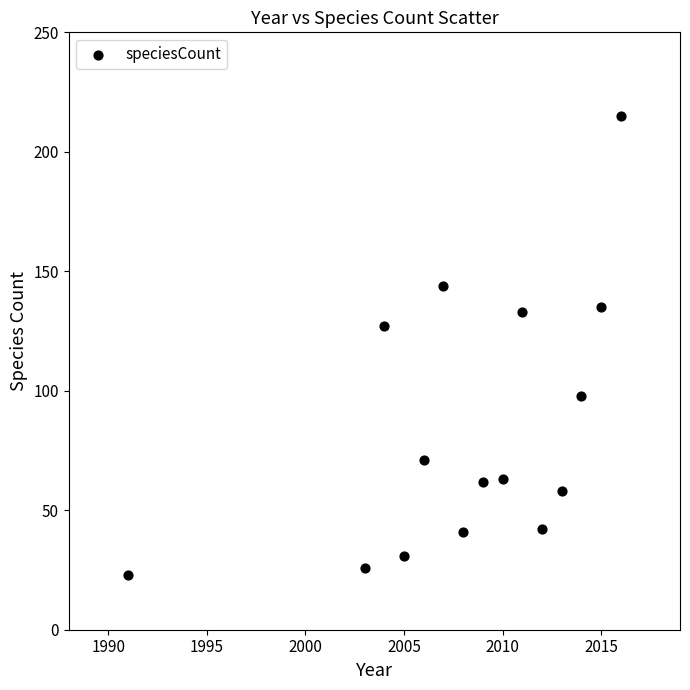

What is the range of Y values (max minus min)?

192